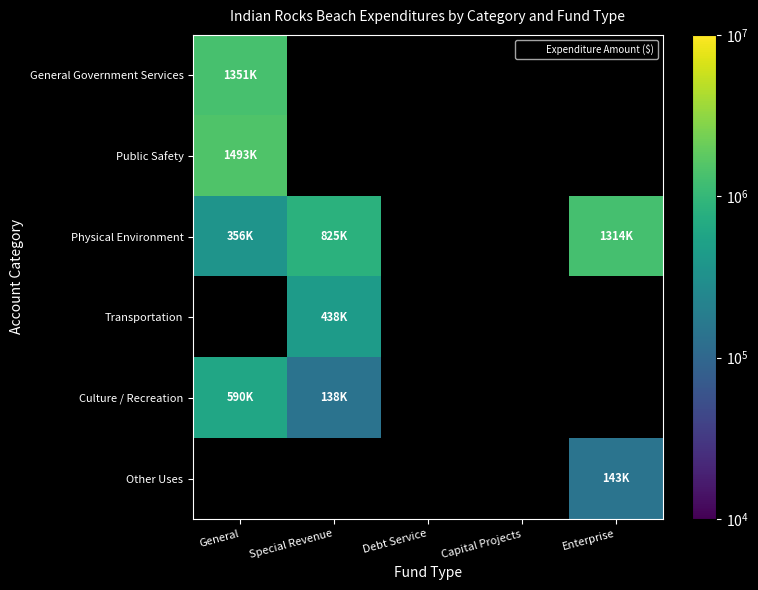

Is it true that Physical Environment equals 167805.7 at Special Revenue?

False